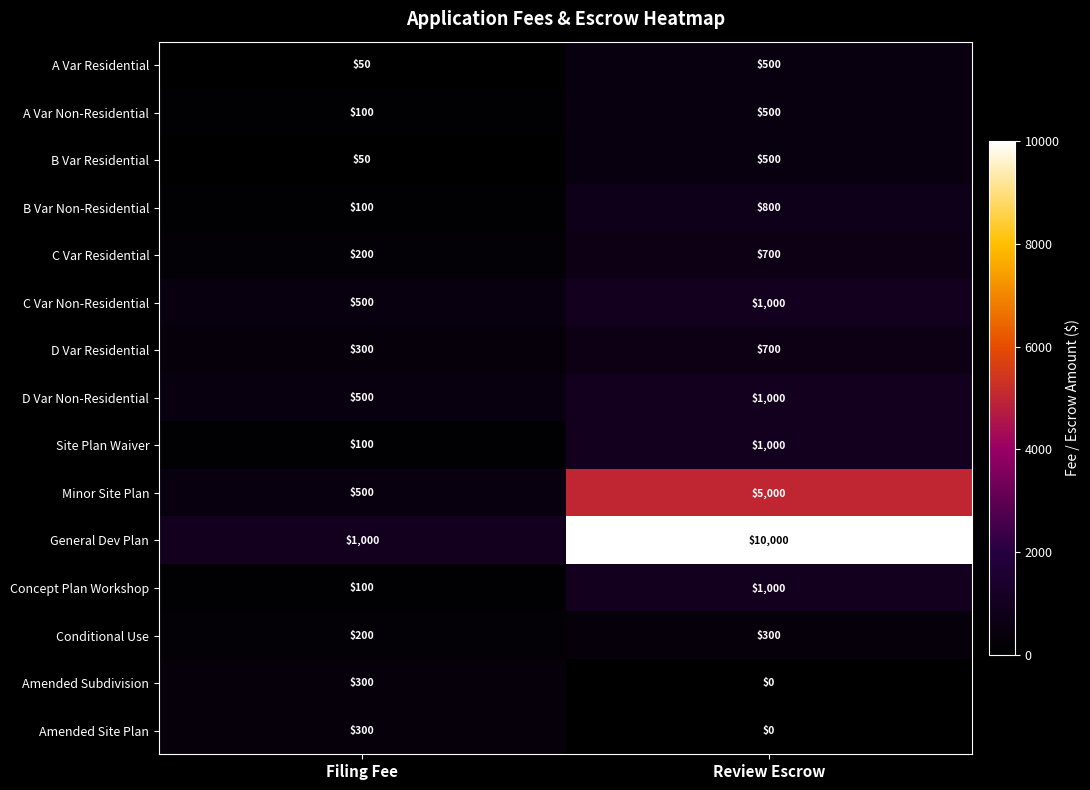

At how many categories does at least one series exceed 6531?

1